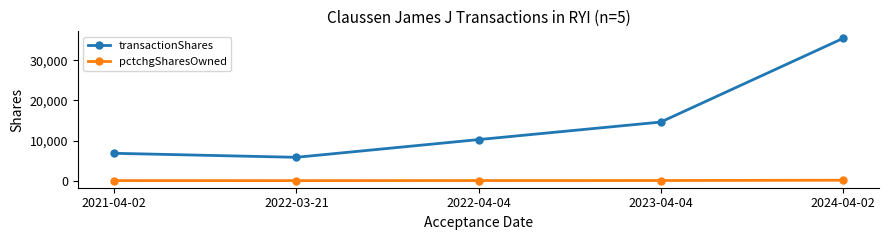

What is the maximum value shown in the chart?

35463